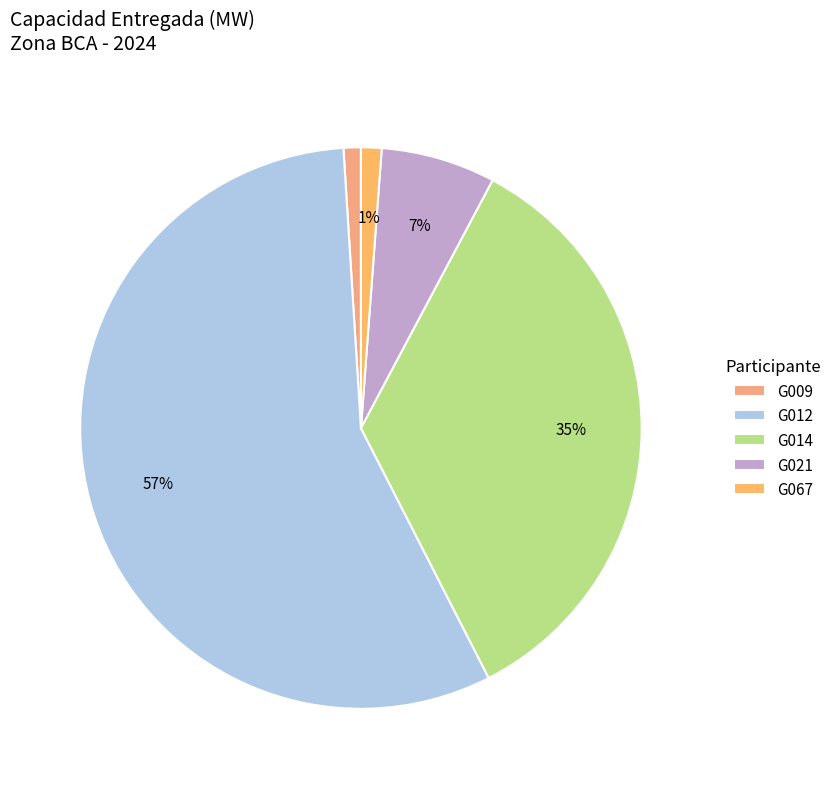

How many slices are in this pie chart?

5